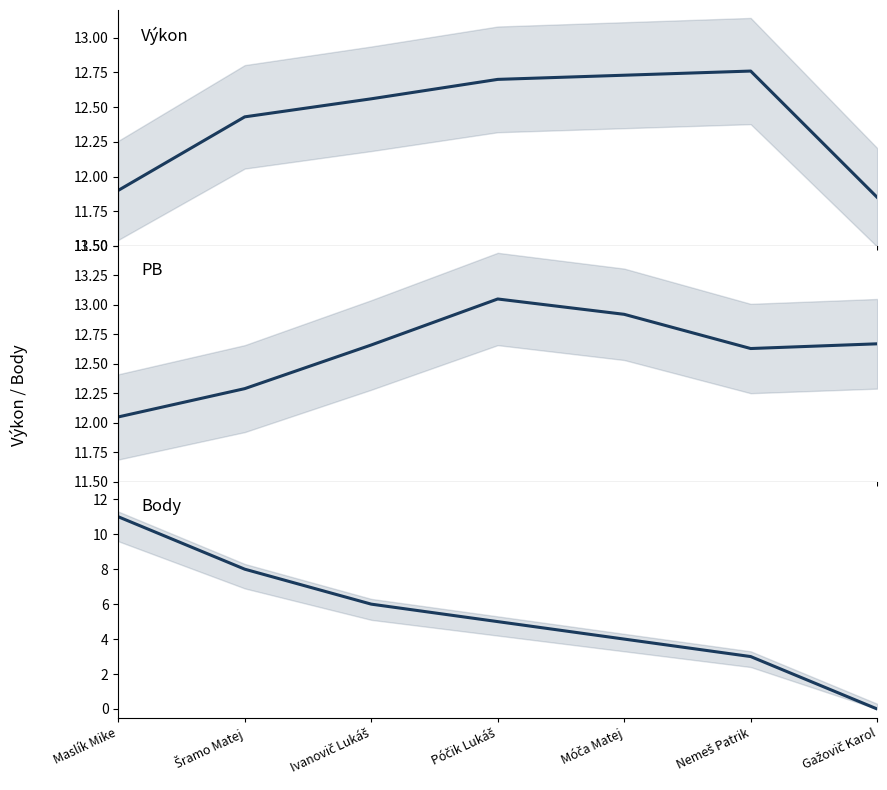

What position from the left is Nemeš Patrik?

6